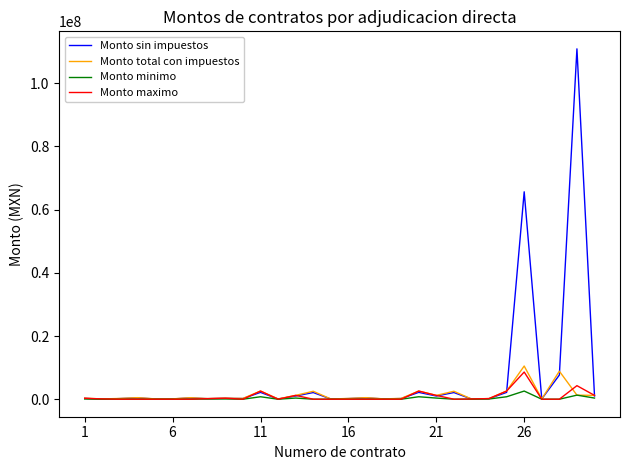

Which series has the largest total across all categories?

Monto sin impuestos